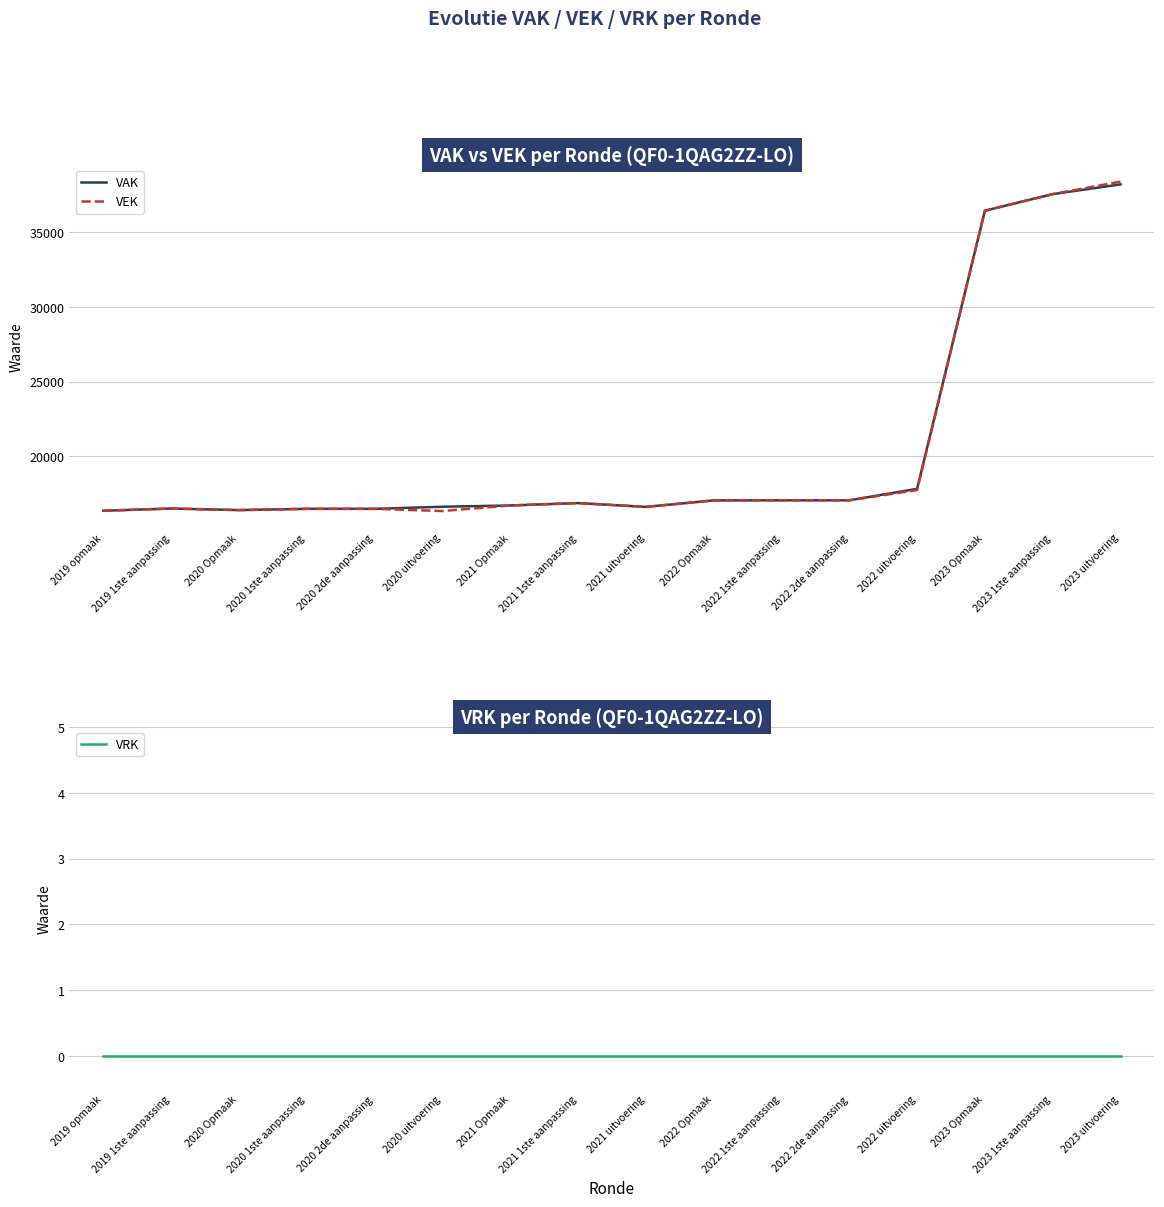

What is the greatest value displayed?

38406